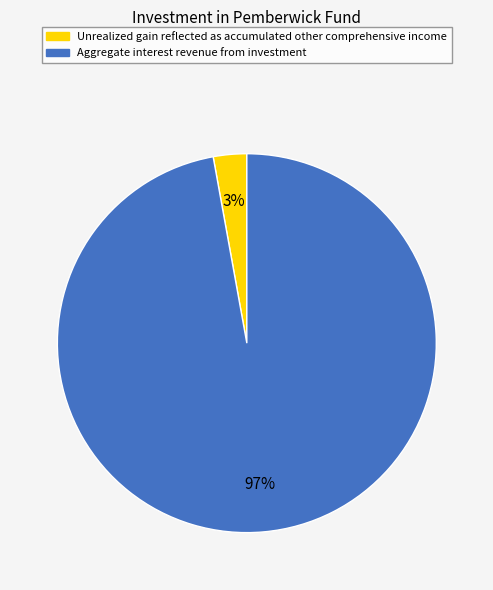

Rank the categories by value from lowest to highest.

Unrealized gain reflected as accumulated other comprehensive income, Aggregate interest revenue from investment